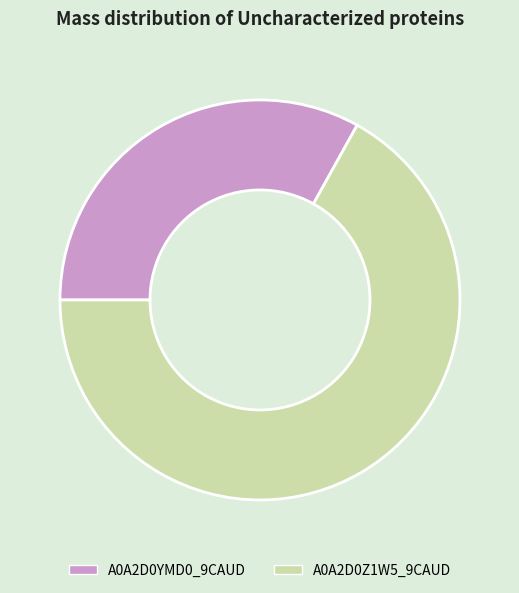

Between A0A2D0Z1W5_9CAUD and A0A2D0YMD0_9CAUD, which is larger?

A0A2D0Z1W5_9CAUD